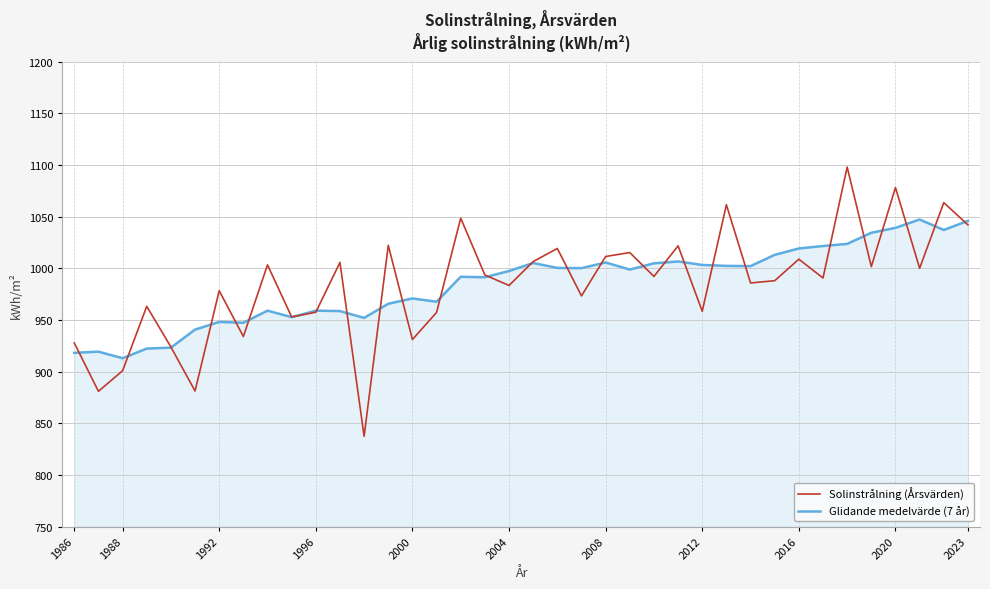

True or false: Solinstrålning (Årsvärden) and Glidande medelvärde (7 år) cross at least once.

True